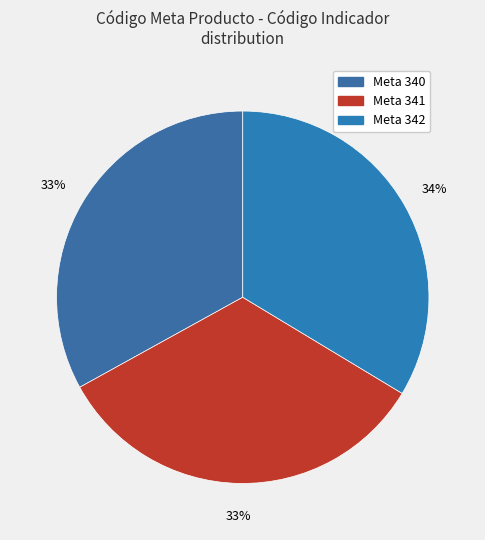

How many segments does this pie chart have?

3